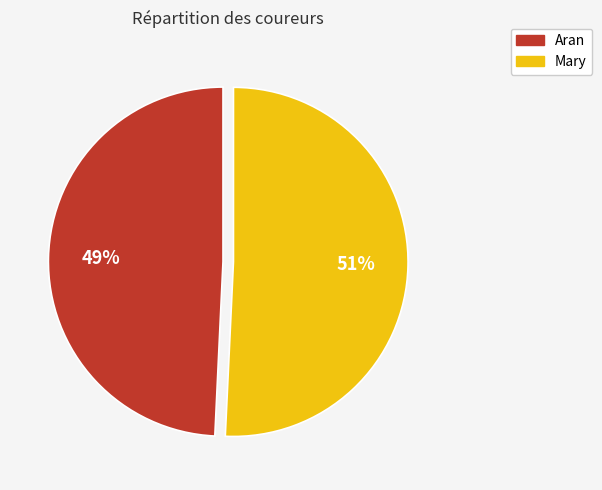

True or false: Mary accounts for 51% of the total.

True